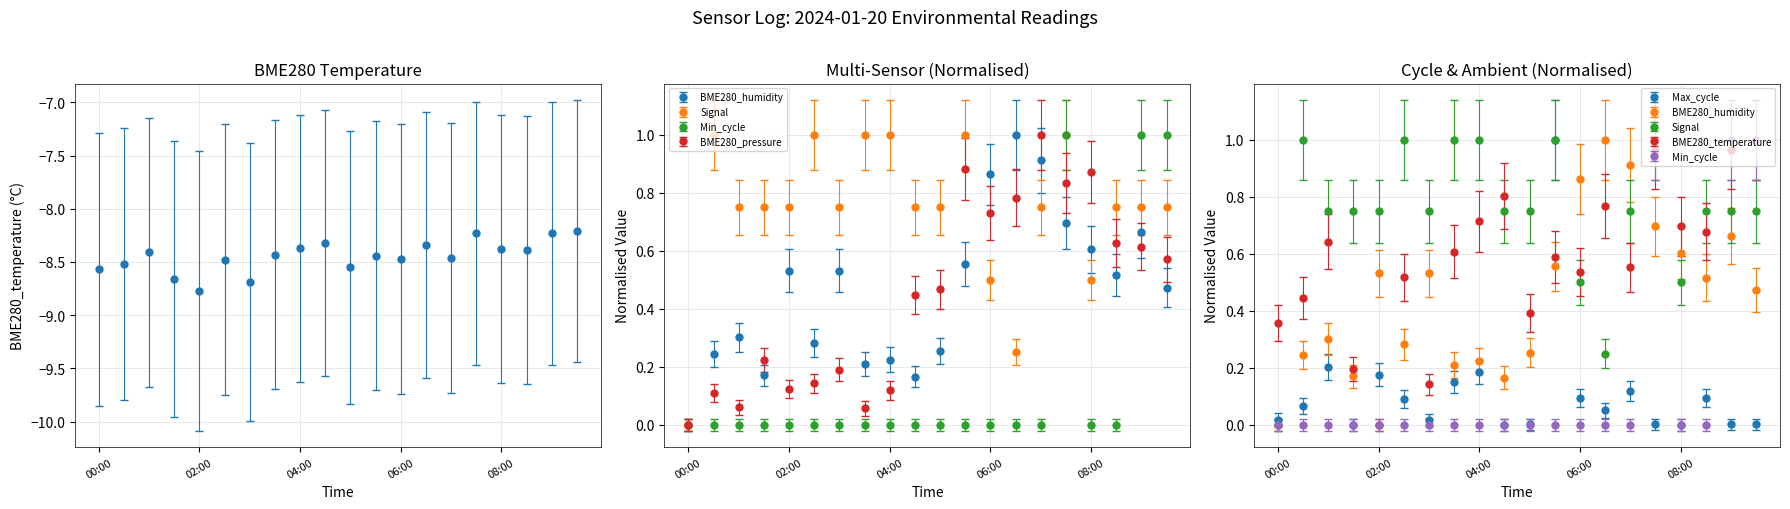

How many lines are shown in the chart?

6